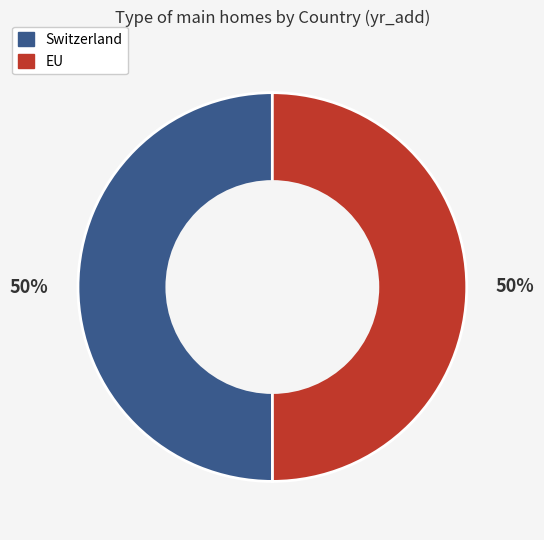

Is the sum of Switzerland and EU greater than half?

Yes